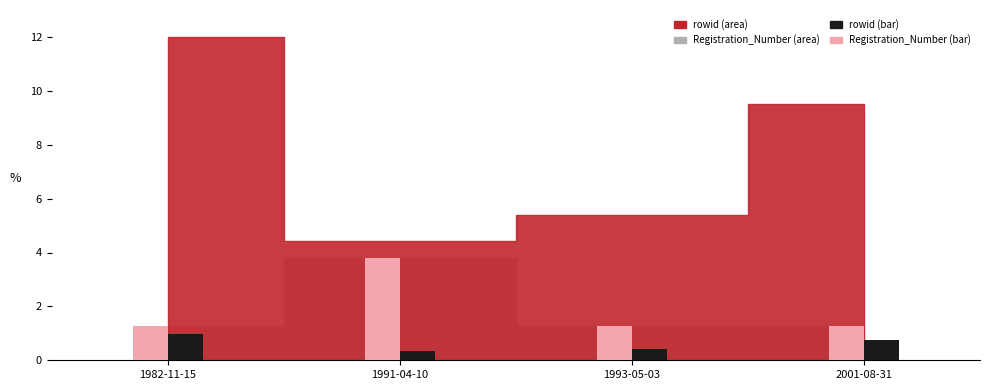

True or false: Registration_Number (bar) has a value of 1.3 at 2001-08-31.

True